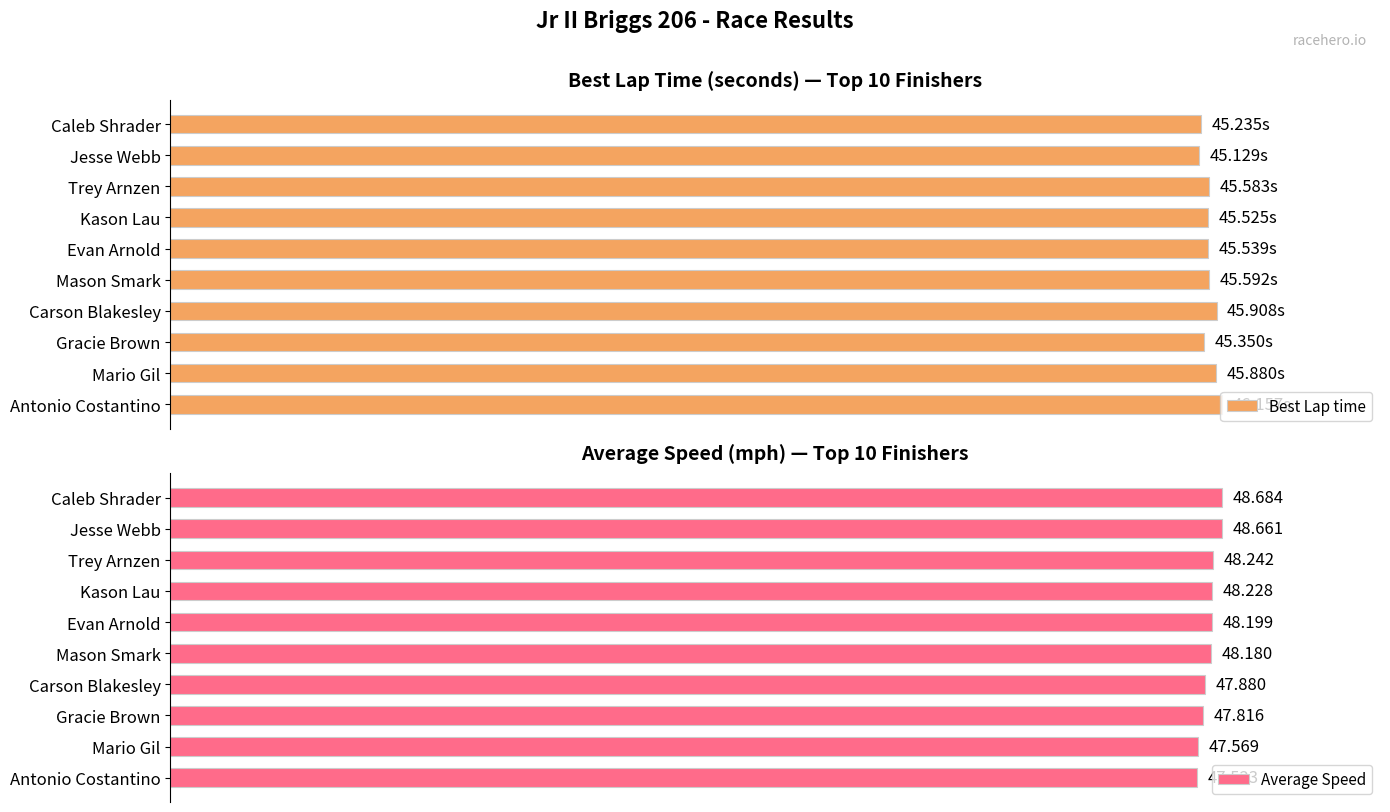

What is the difference between the maximum and second lowest values in the Best Lap time series?

2.0